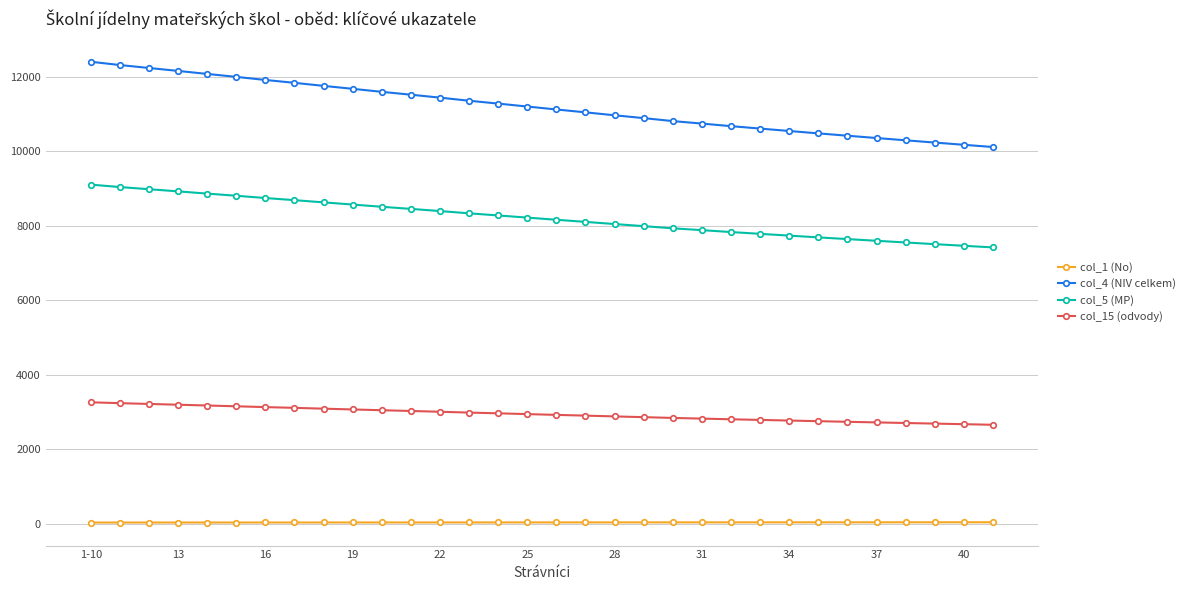

Which series has the largest range (max minus min)?

col_4 (NIV celkem)